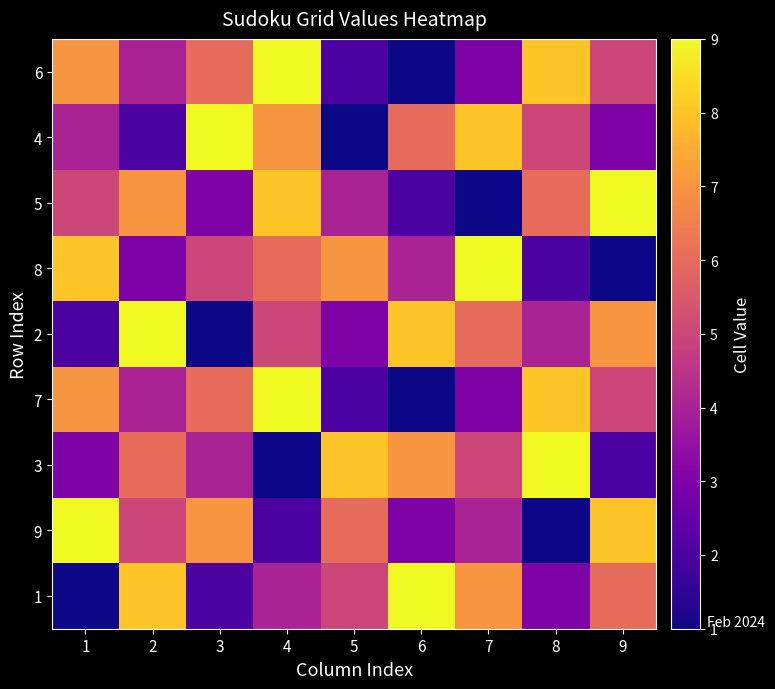

What is the maximum value shown in the chart?

9